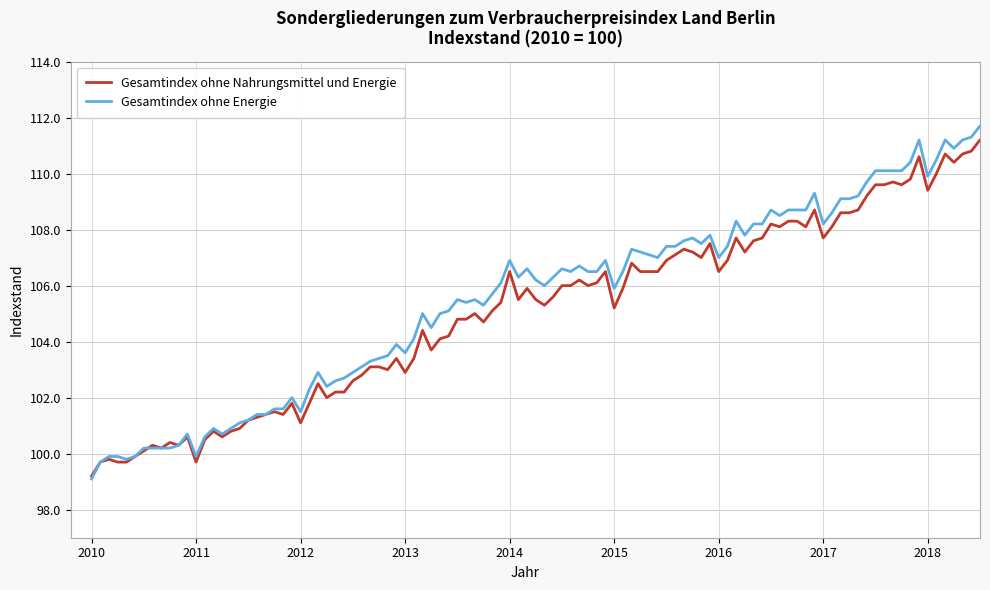

What is the lowest value of the Gesamtindex ohne Nahrungsmittel und Energie series?

99.2